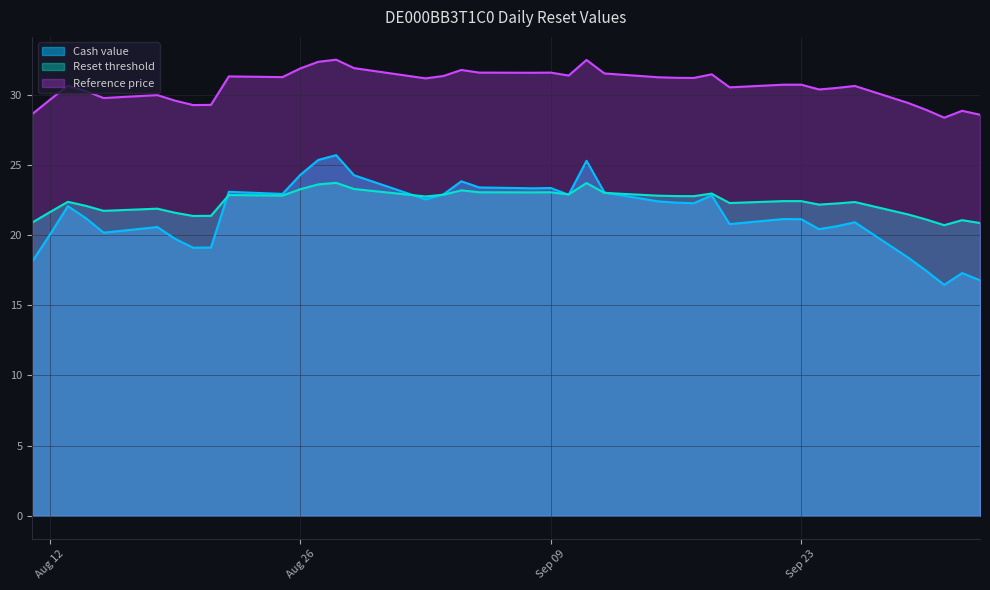

Which series has the largest total across all categories?

Reference price